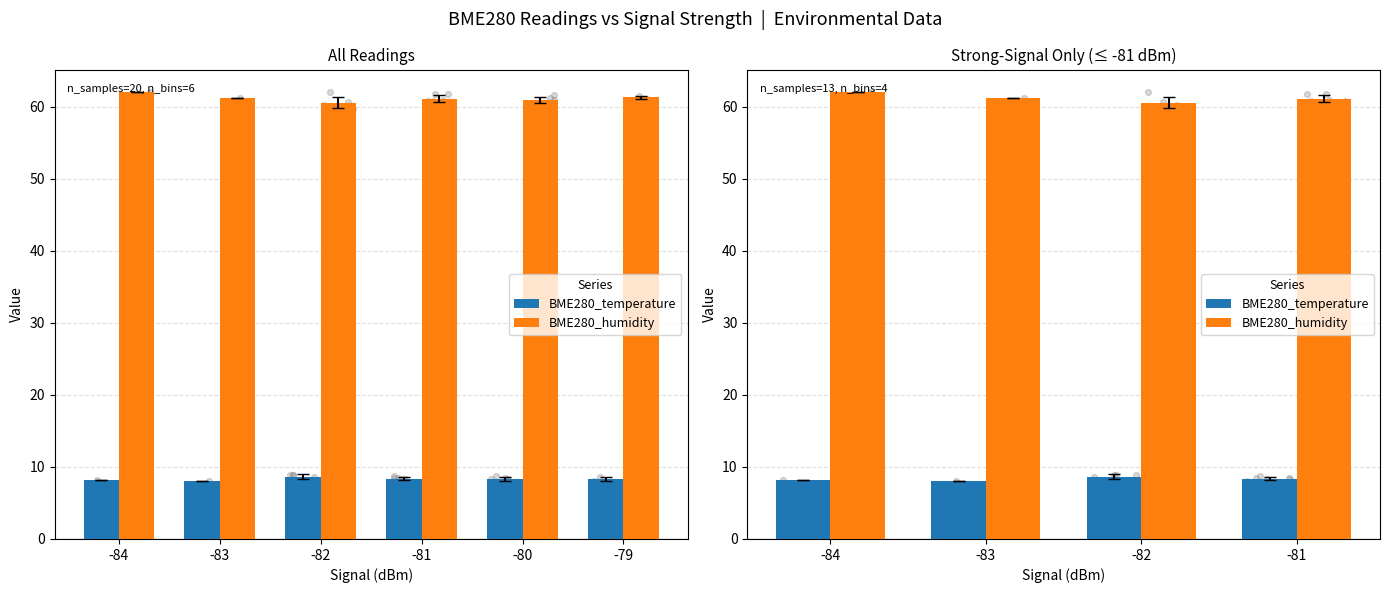

At which category is the sum across all series the highest?

-84